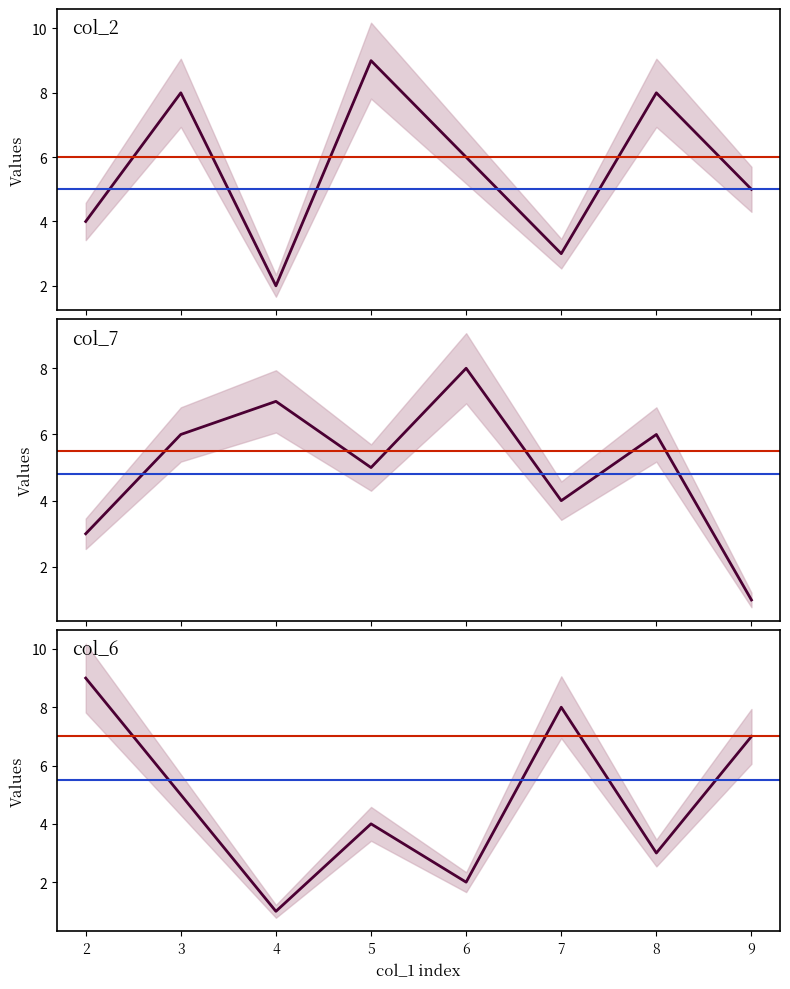

Which label corresponds to the largest value in the chart?

5